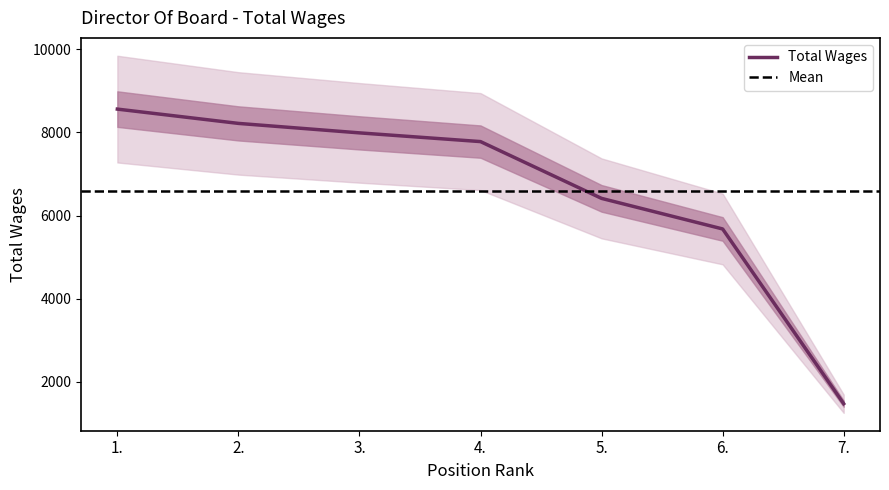

At which label is the value closest to 5017?

6.